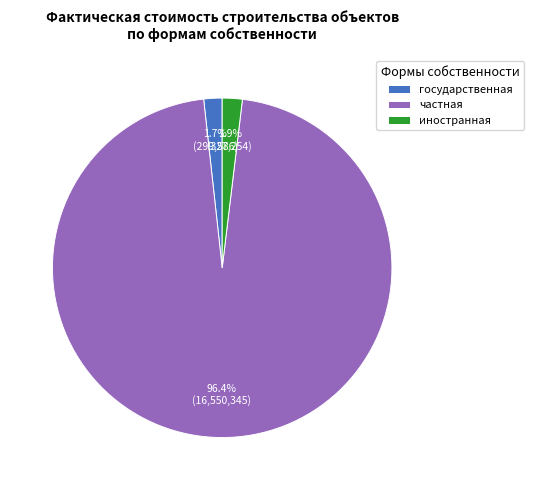

Count the number of slices in the pie.

3